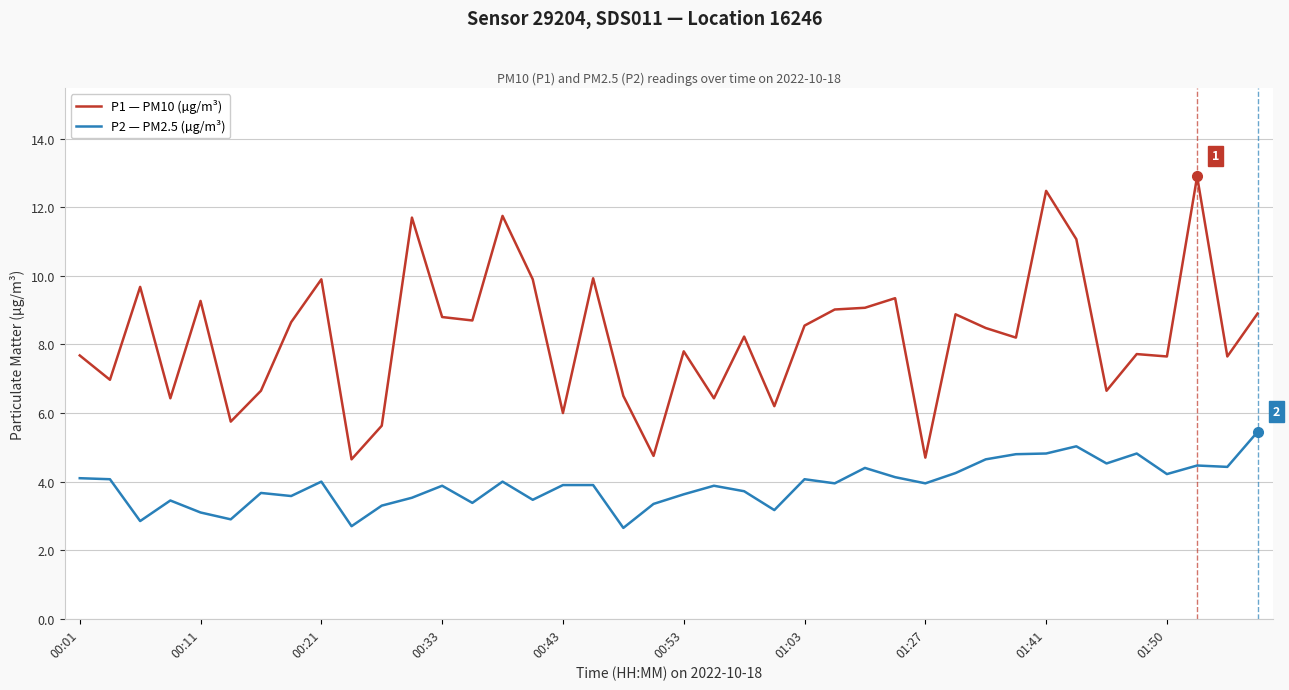

Rank the series by their average value, from lowest to highest.

P2 — PM2.5 (µg/m³), P1 — PM10 (µg/m³)